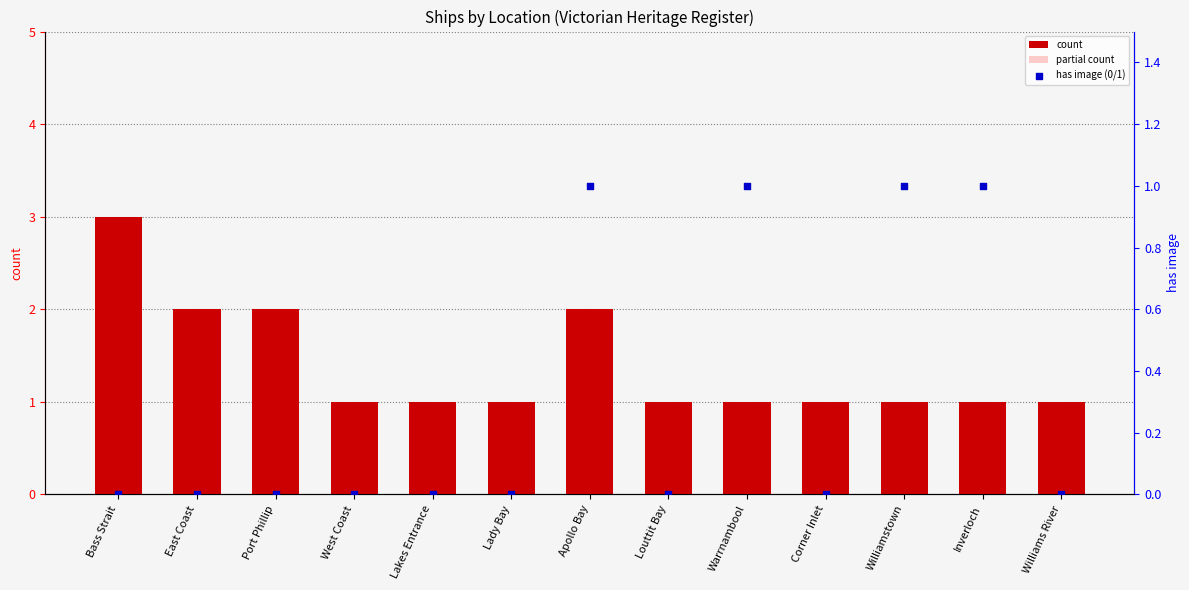

What are all the series names shown in the legend?

count, partial count, has image (0/1)